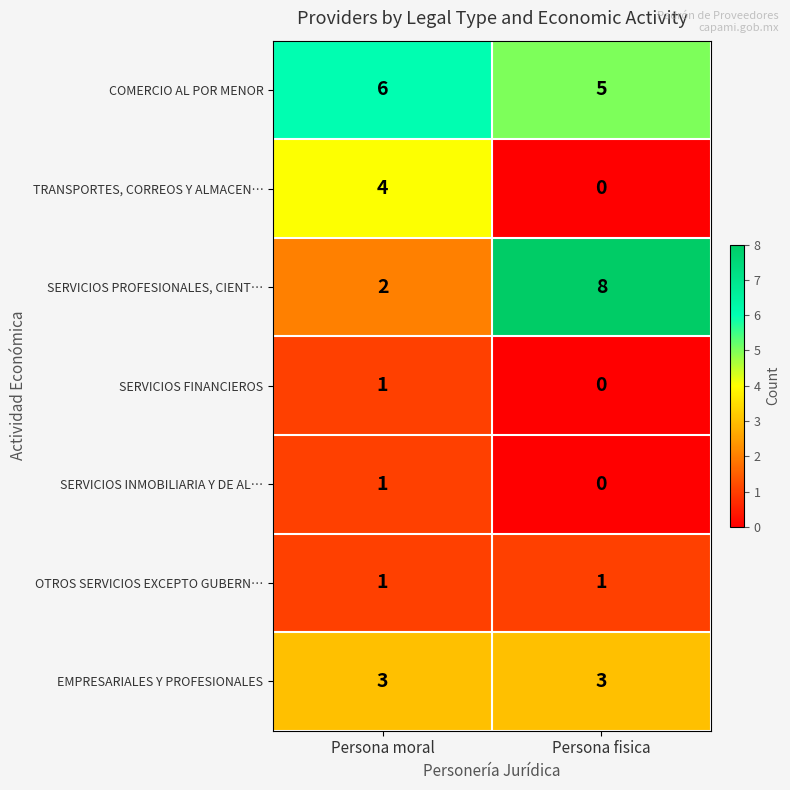

True or false: COMERCIO AL POR MENOR has a value of 6 at Persona moral.

True